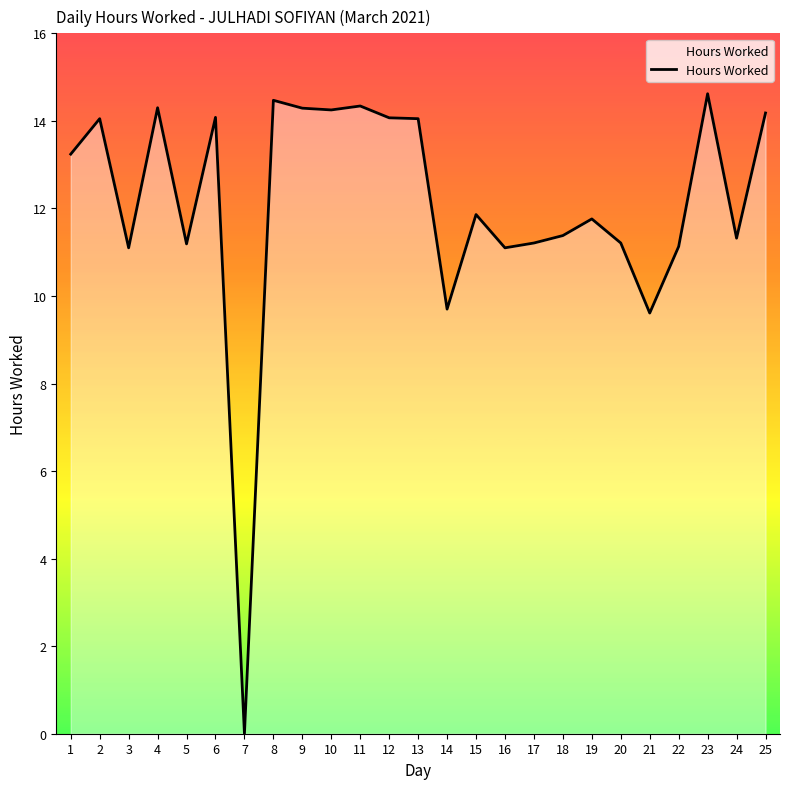

What is the greatest value displayed?

14.6